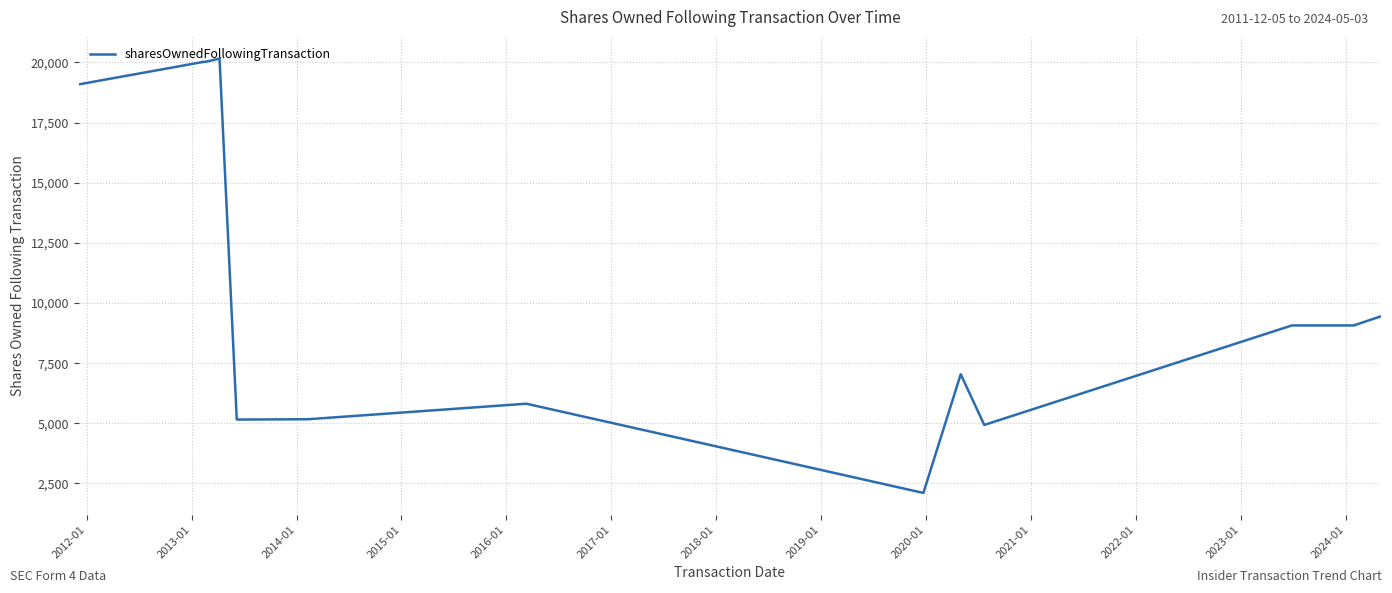

Reading left to right, what are all the values shown in this chart?

19085	19085	20026	20026	20026	20026	20156	20156	5156	5170	5170	5815	2107	7040	4933	9068	9068	9068	9448